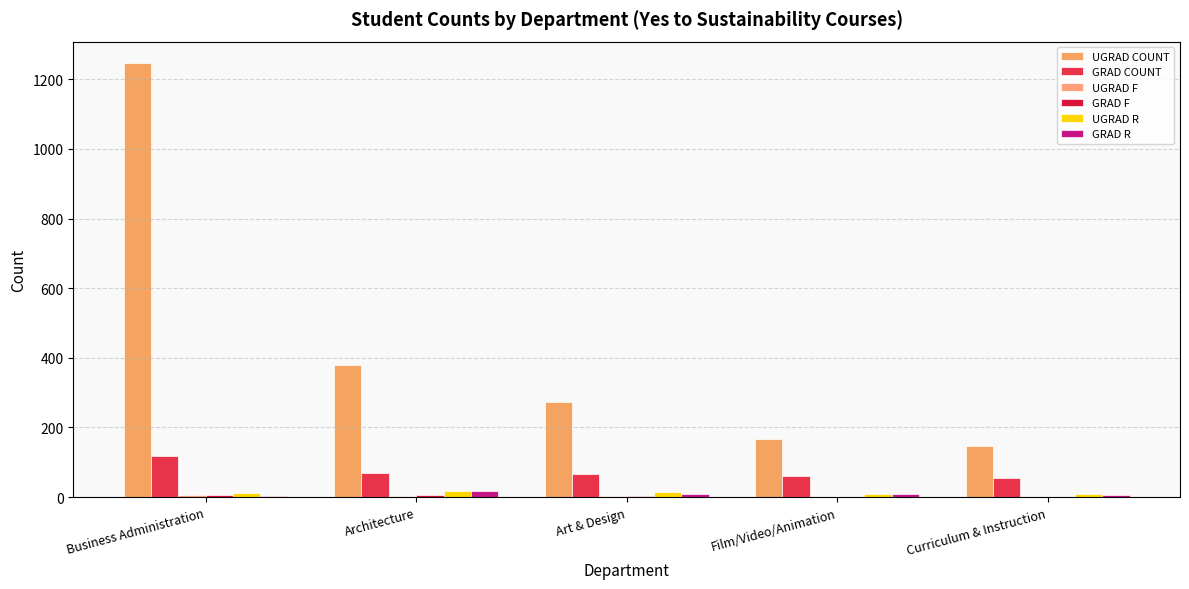

Reading left to right, what are all the values shown in this chart?

UGRAD COUNT: Business Administration=1246	Architecture=379	Art & Design=274	Film/Video/Animation=167	Curriculum & Instruction=146
GRAD COUNT: Business Administration=117	Architecture=70	Art & Design=65	Film/Video/Animation=61	Curriculum & Instruction=55
UGRAD F: Business Administration=5	Architecture=4	Art & Design=2	Film/Video/Animation=1	Curriculum & Instruction=0
GRAD F: Business Administration=6	Architecture=5	Art & Design=3	Film/Video/Animation=1	Curriculum & Instruction=0
UGRAD R: Business Administration=13	Architecture=17	Art & Design=15	Film/Video/Animation=8	Curriculum & Instruction=8
GRAD R: Business Administration=2	Architecture=18	Art & Design=9	Film/Video/Animation=9	Curriculum & Instruction=7